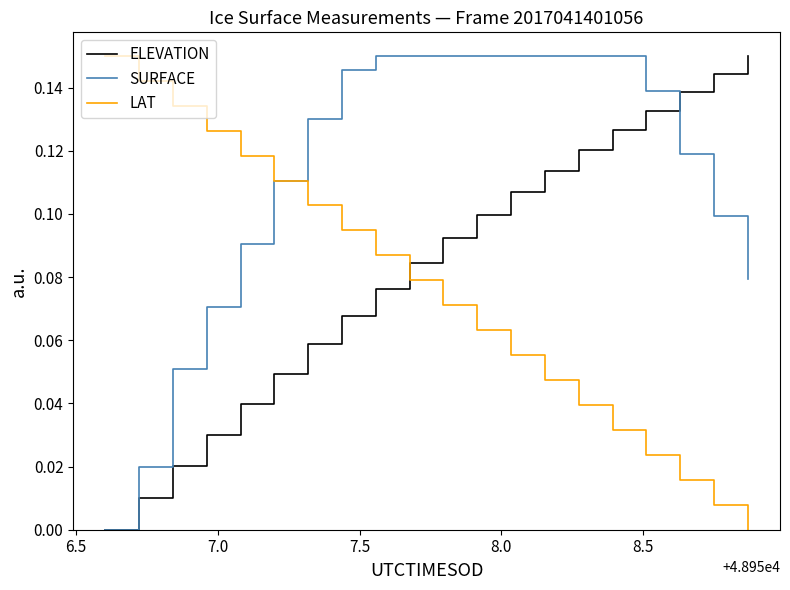

Rank the series by their average value, from highest to lowest.

SURFACE, ELEVATION, LAT